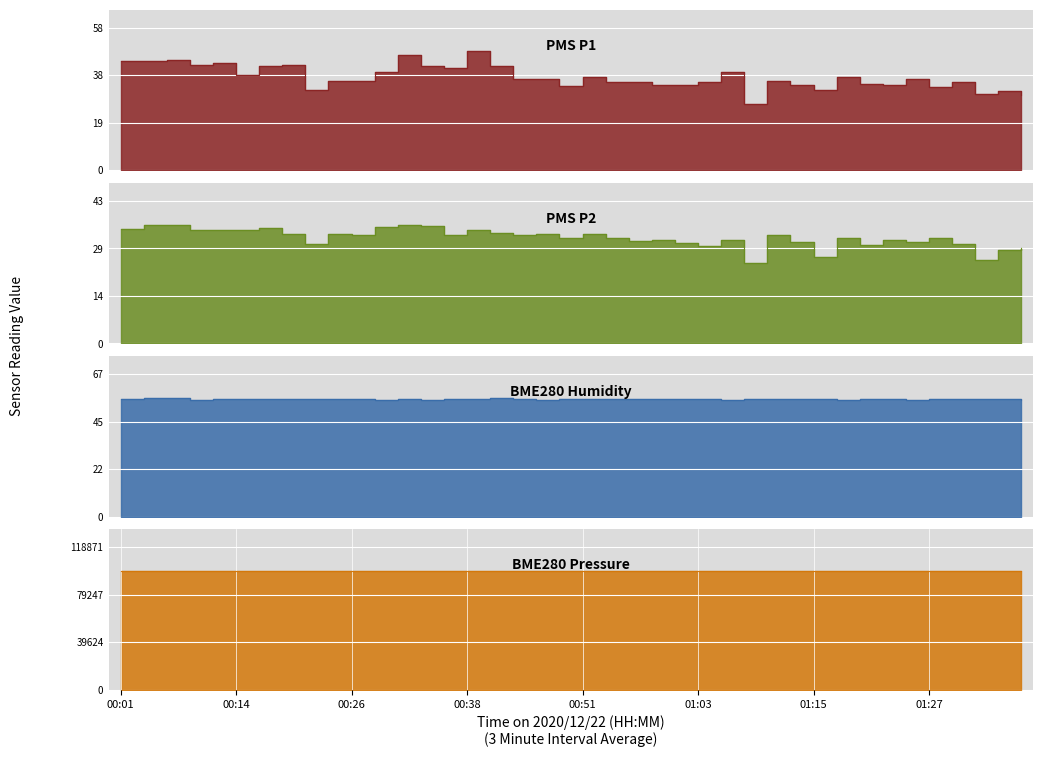

In BME280_pressure, how many points are higher than both neighbors (excluding endpoints)?

9